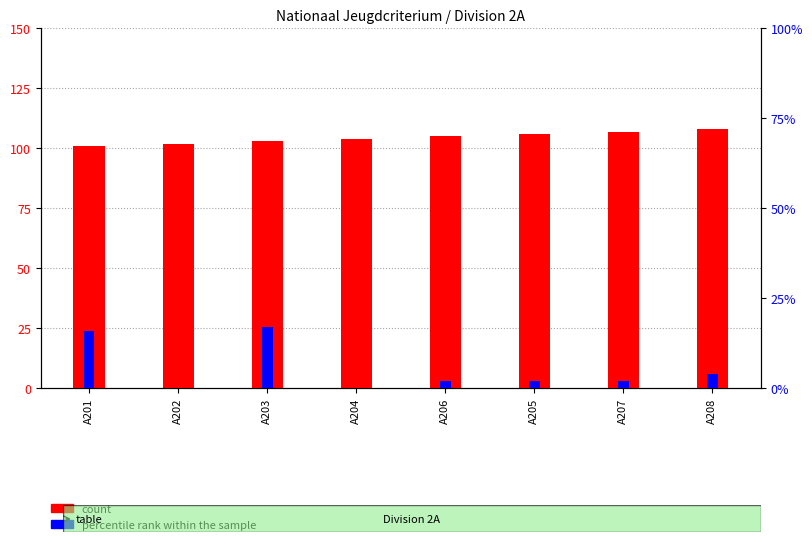

Where does the percentile rank within the sample series first go above 2?

A201